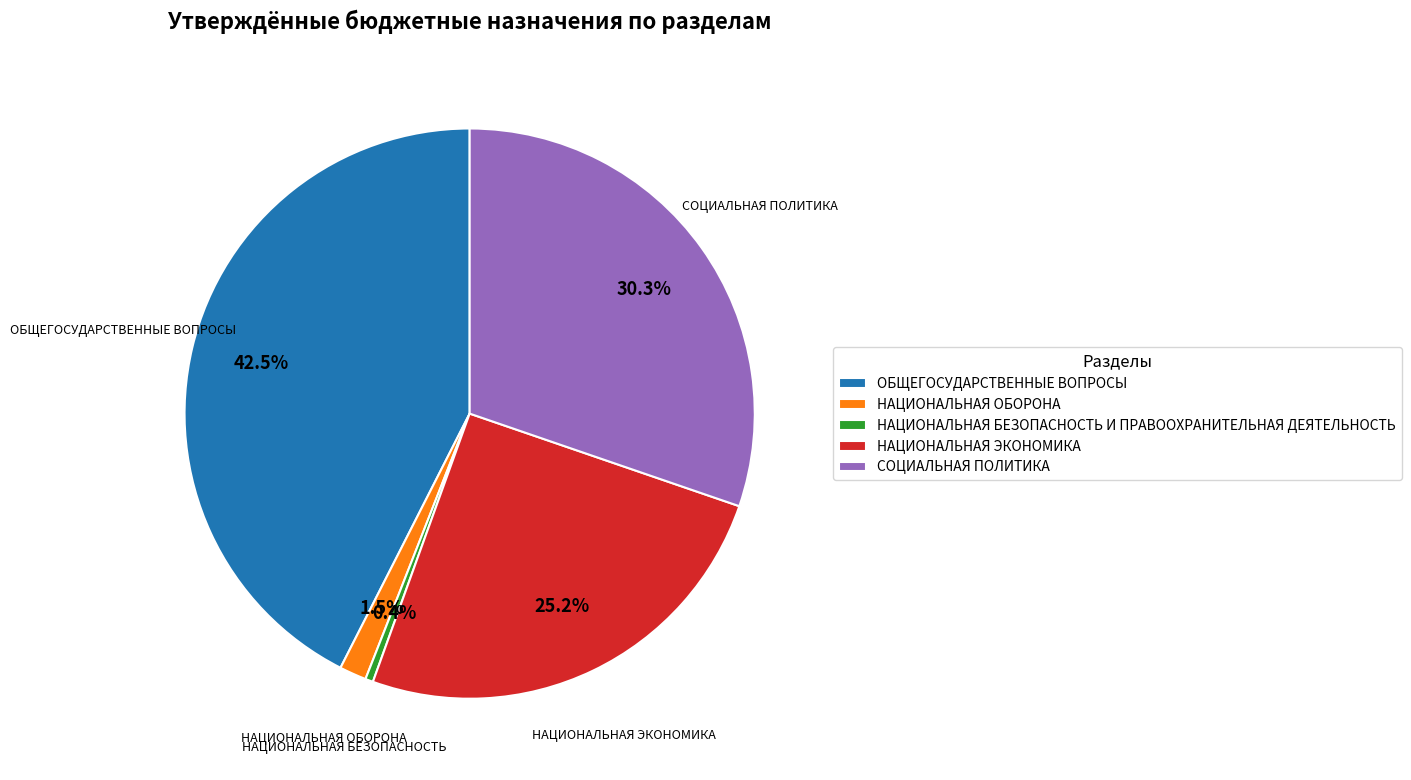

Count the number of slices in the pie.

5